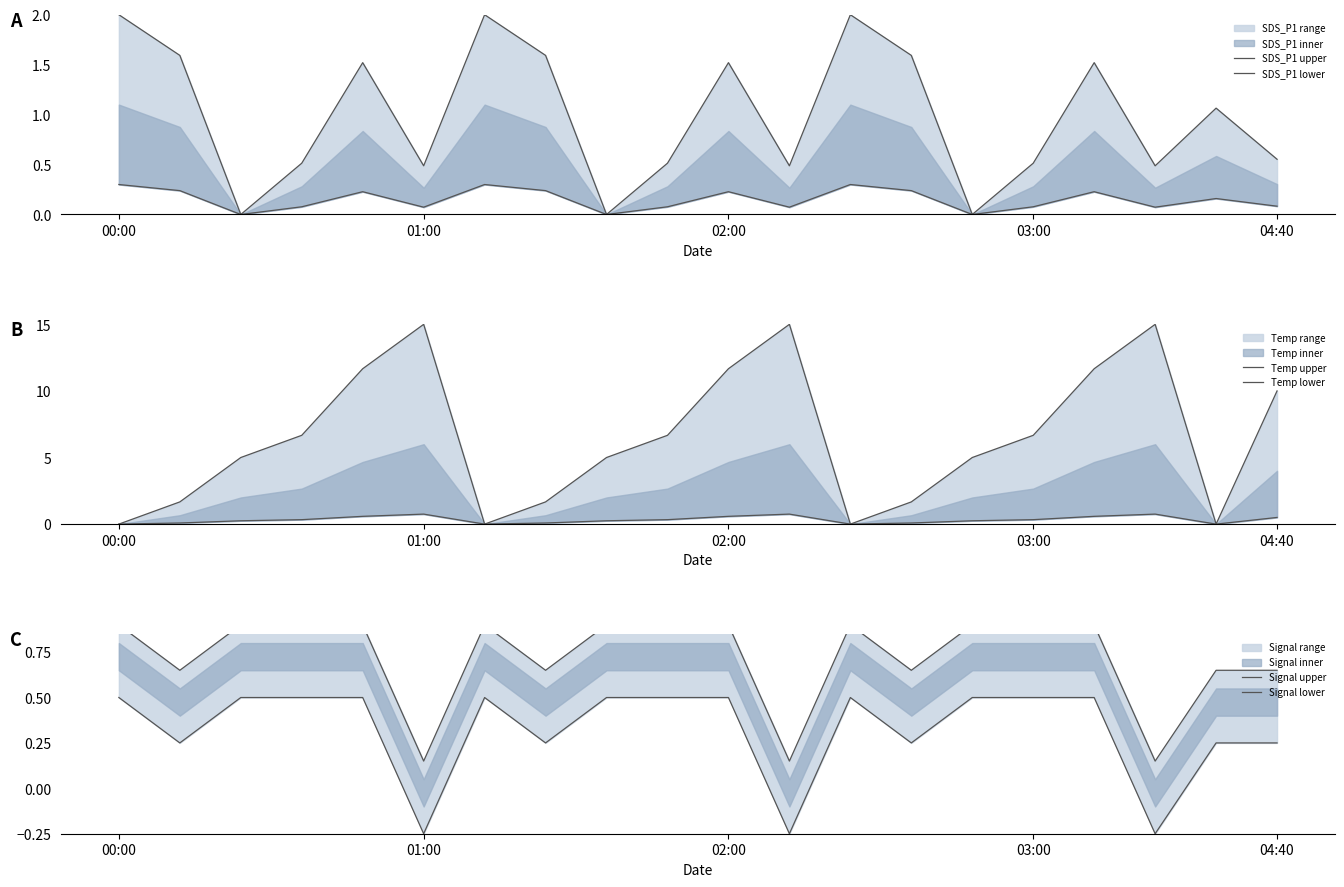

What is the label of the 3rd point from the left?

02:00